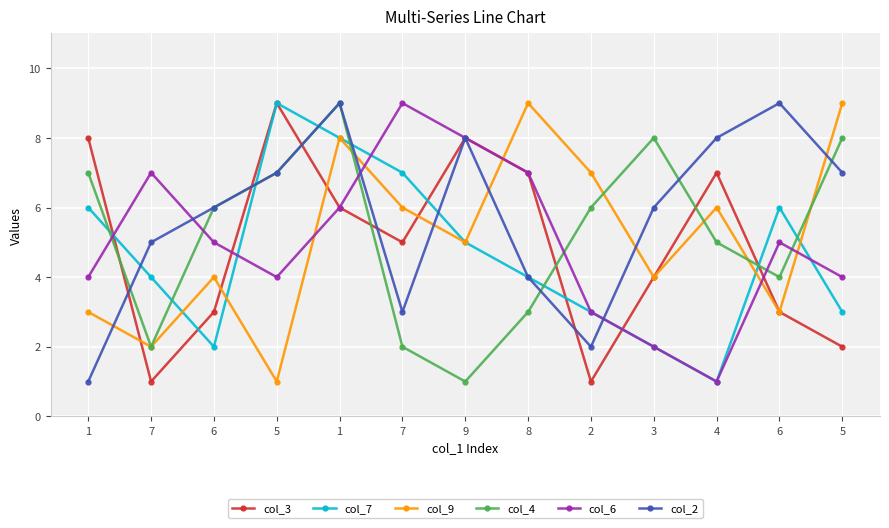

How many data points in col_9 are less than 5?

6